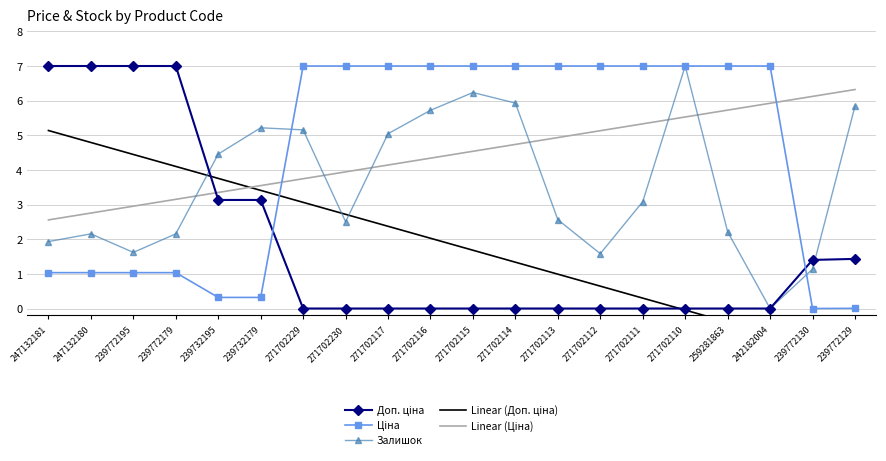

At which label is Linear (Доп. ціна) closest to 1?

271702113